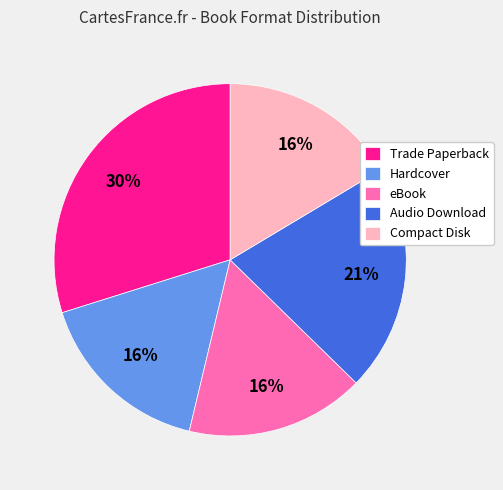

To the nearest percent, what is the average slice percentage?

20%